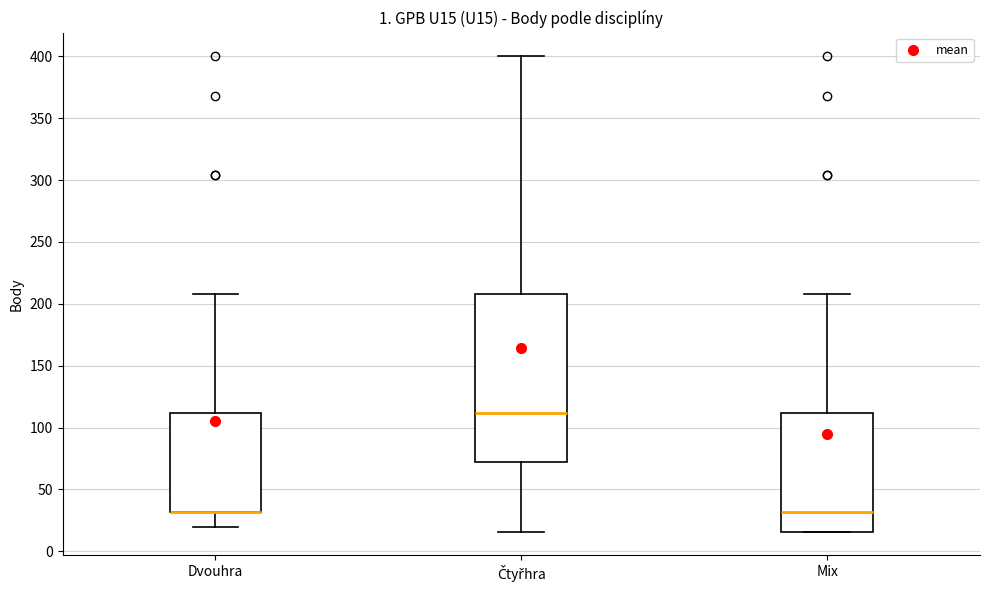

Comparing the boxes themselves (not the whiskers), which one is the tallest?

Čtyřhra